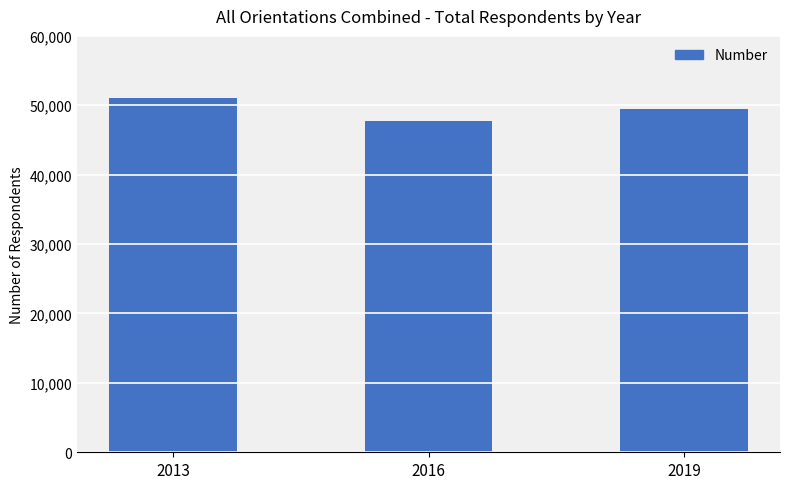

Reading left to right, transcribe all the data shown in this chart.

51036	47707	49472